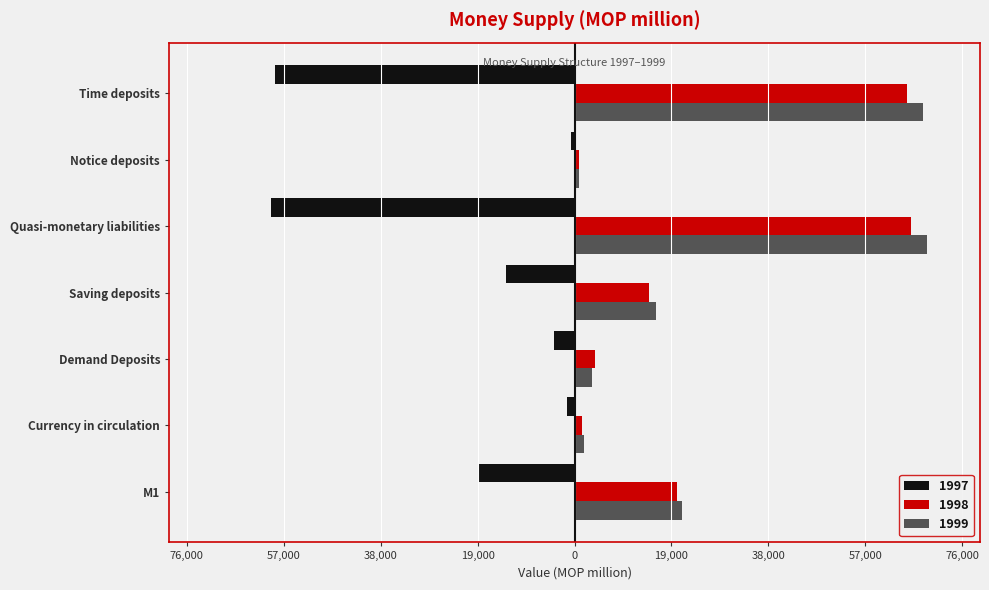

What is the label of the 8th bar from the left?

Time deposits